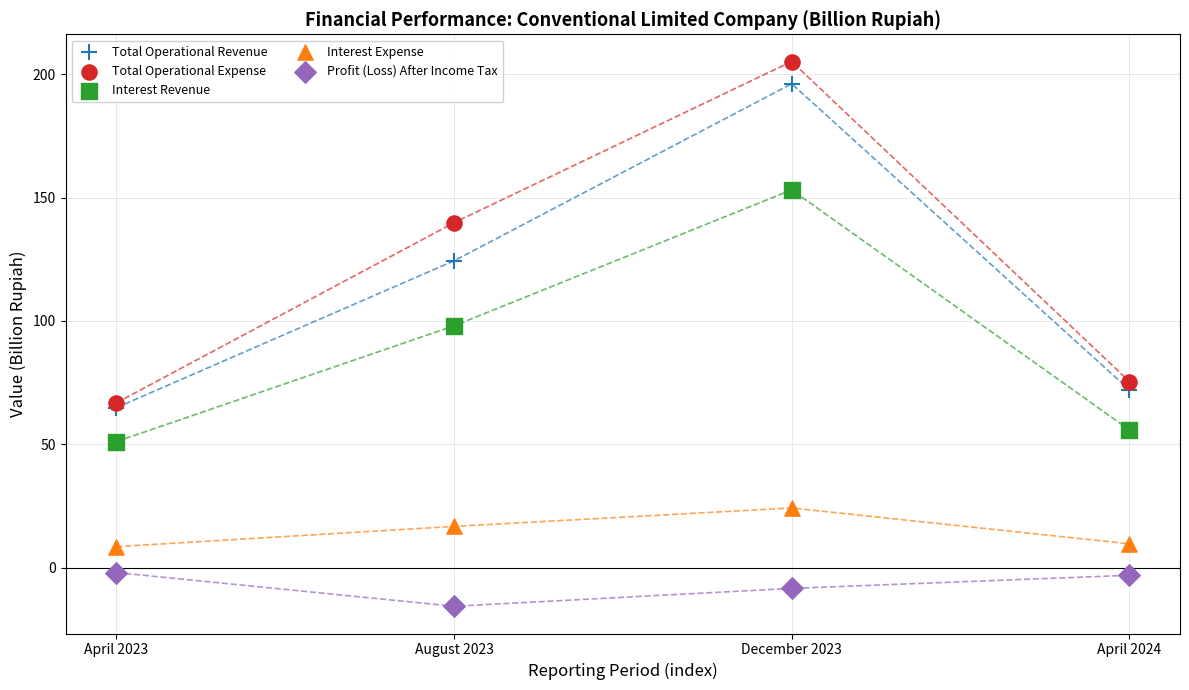

In the Total Operational Revenue series, what Y value is closest to 130?

124.3